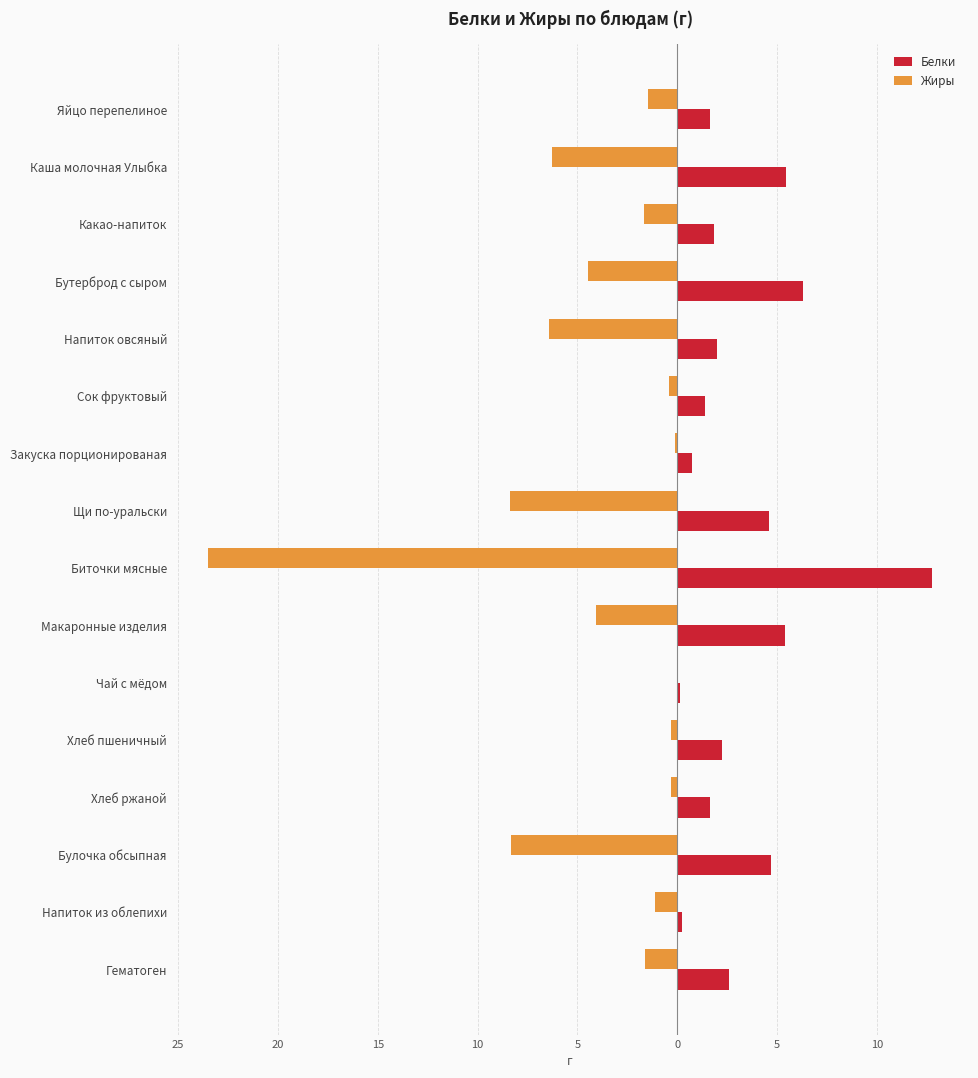

What are all the series names shown in the legend?

Белки, Жиры